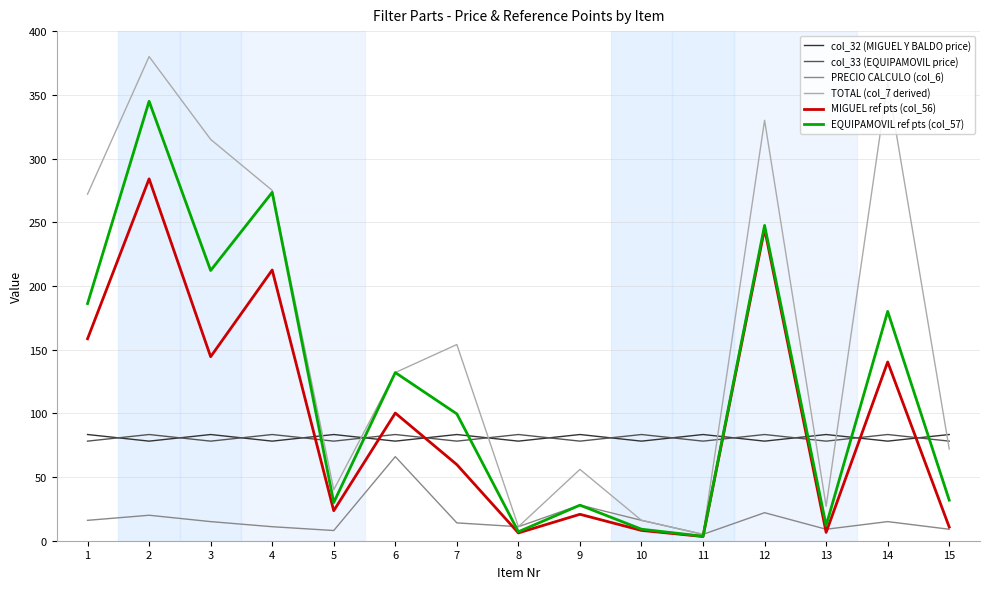

Is the value of col_32 (MIGUEL Y BALDO price) at 6 greater than the value of EQUIPAMOVIL ref pts (col_57) at 6?

No